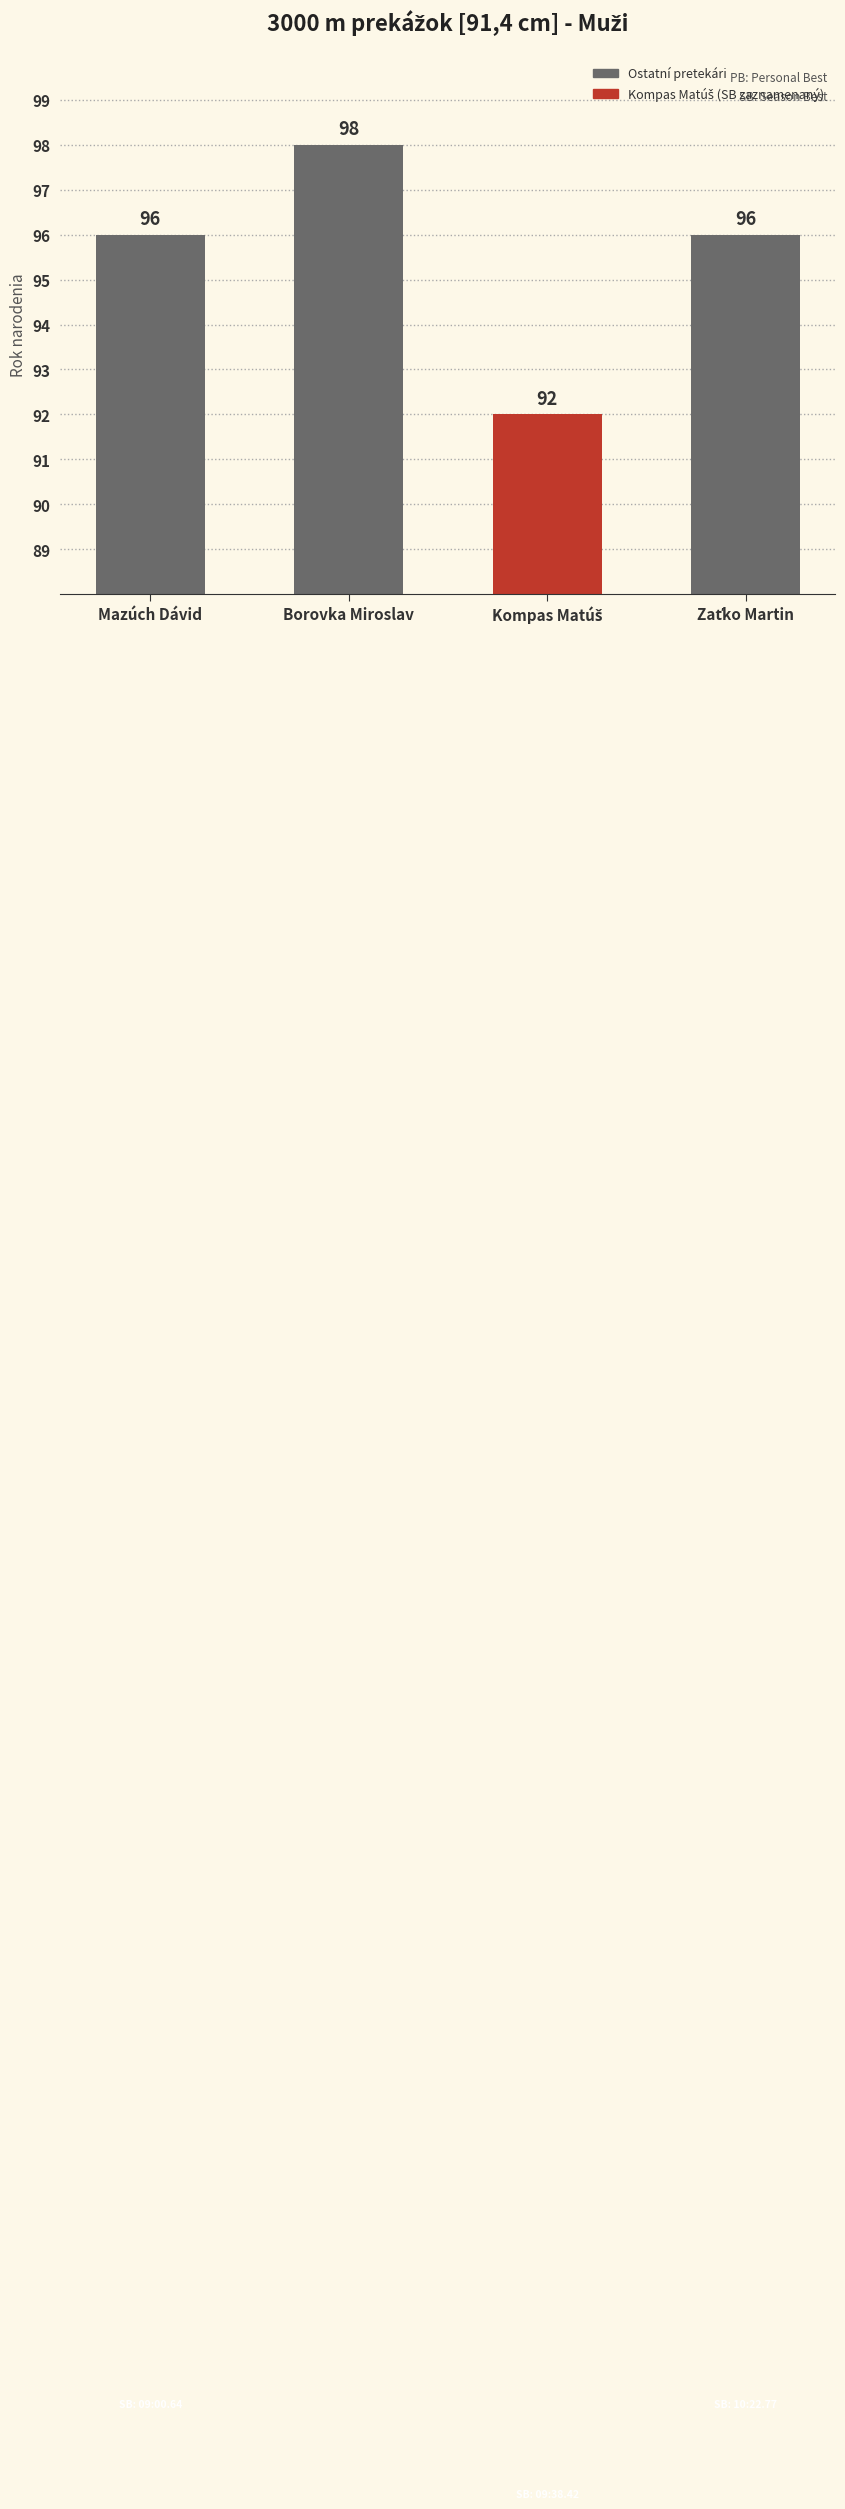

What is the maximum value shown in the chart?

98